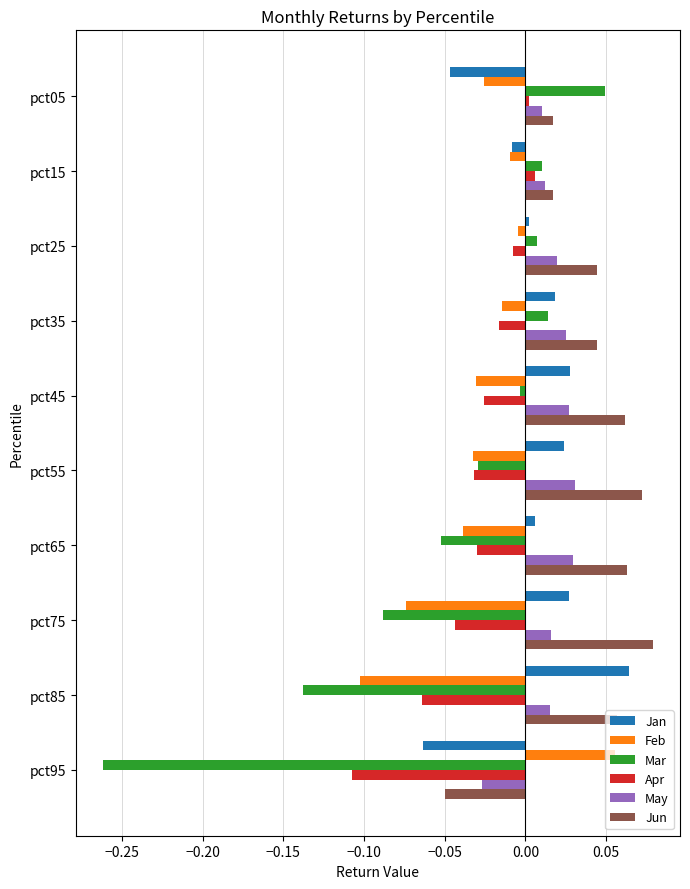

Is it true that Mar equals -0.0 at pct45?

True